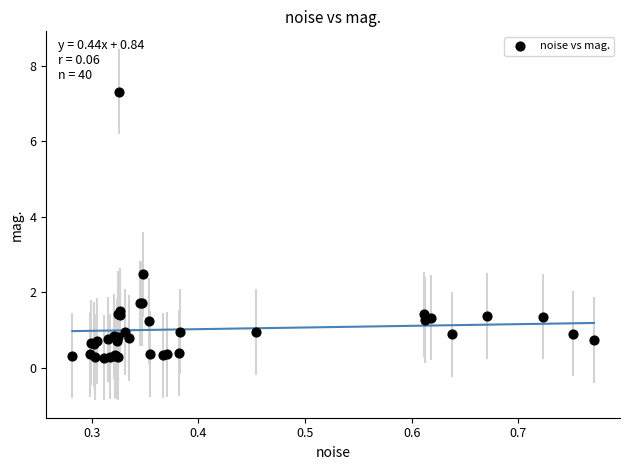

What Y value in the scatter plot is closest to 3?

2.5